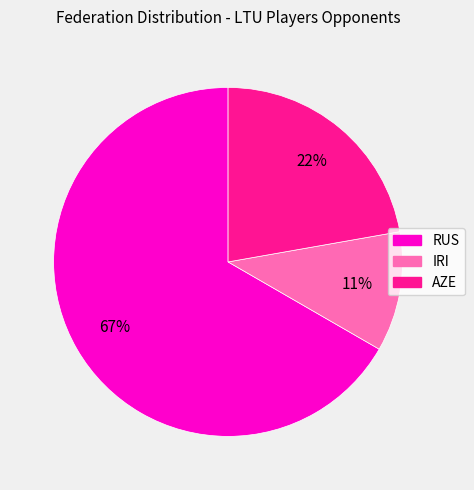

Between RUS and AZE, which is larger?

RUS